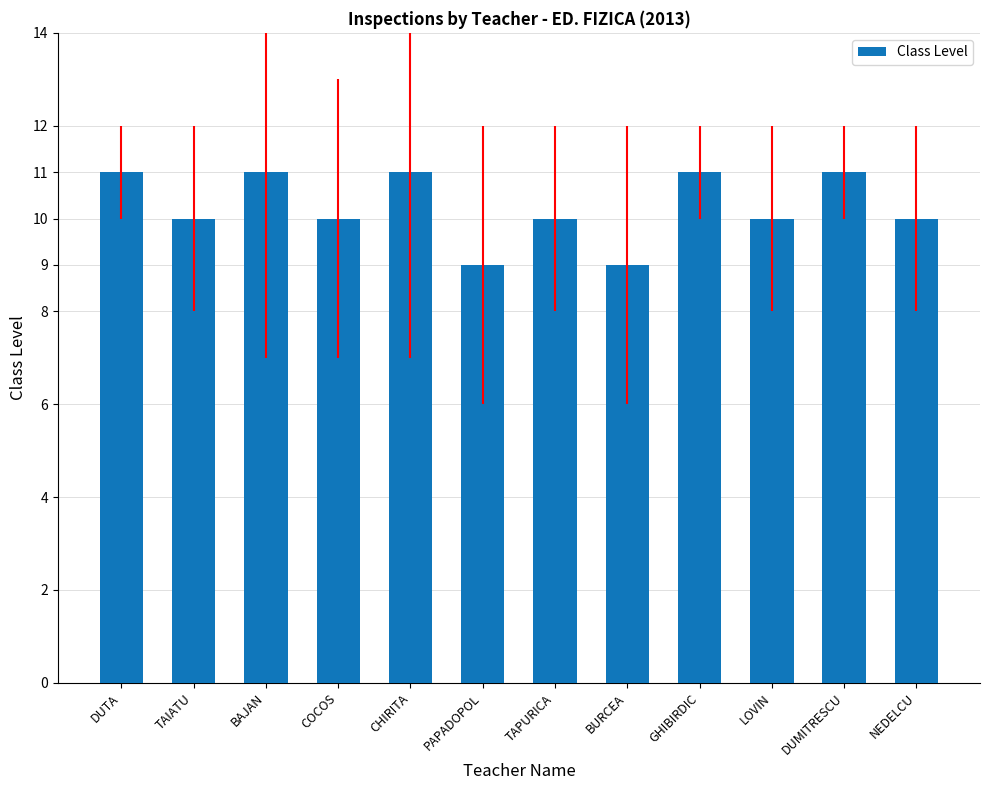

True or false: the data shows 16 at DUTA.

False